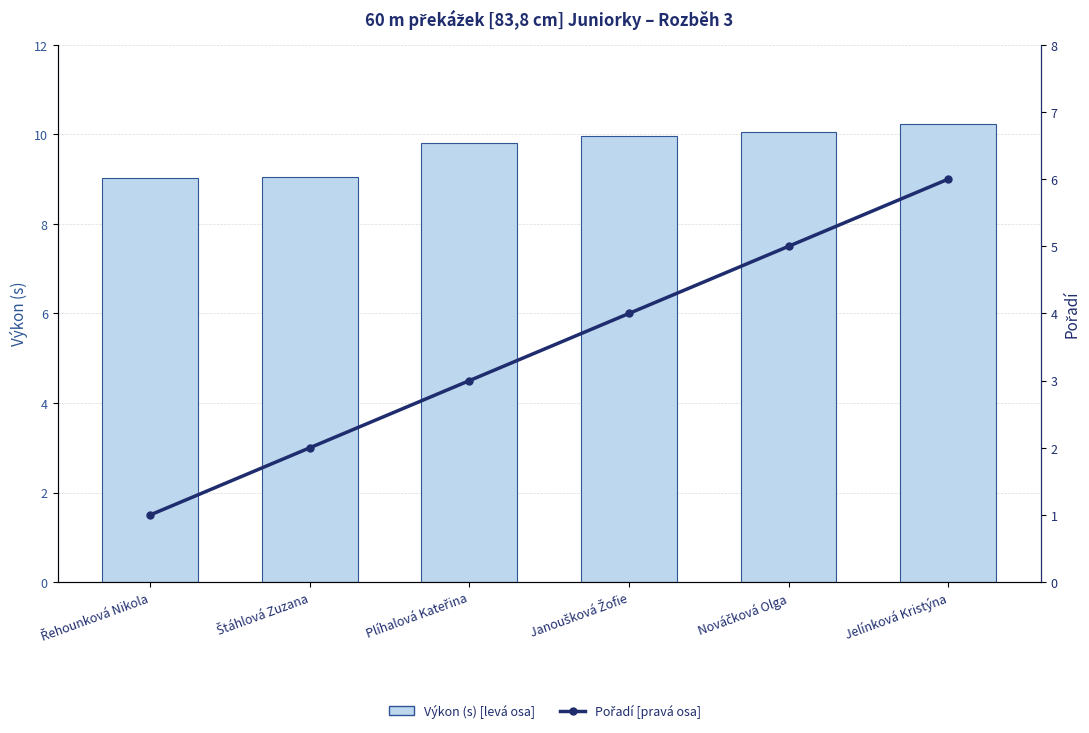

What is the smallest value displayed?

1.0